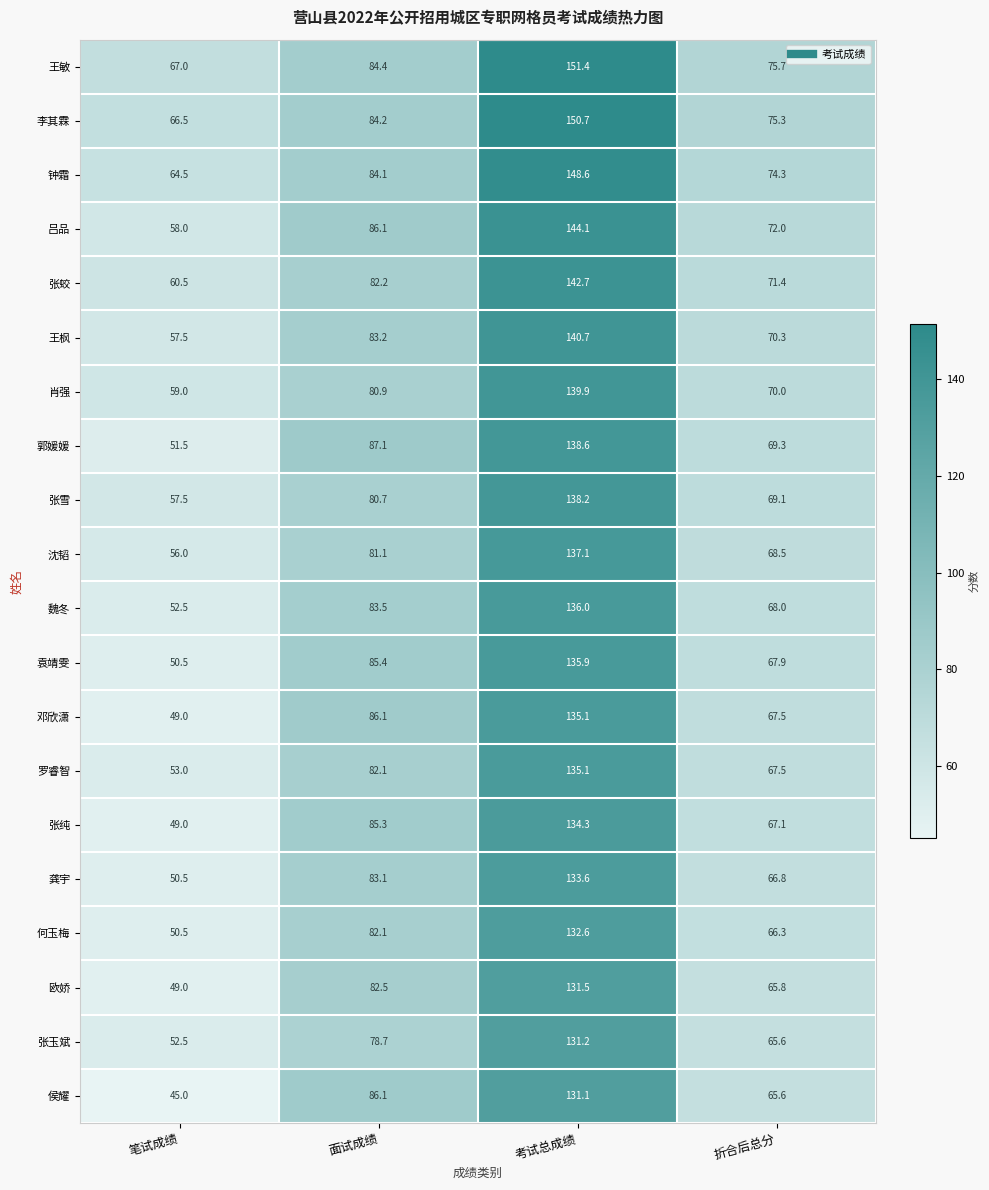

The 钟霜 series shows 35.1 at 笔试成绩. True or false?

False